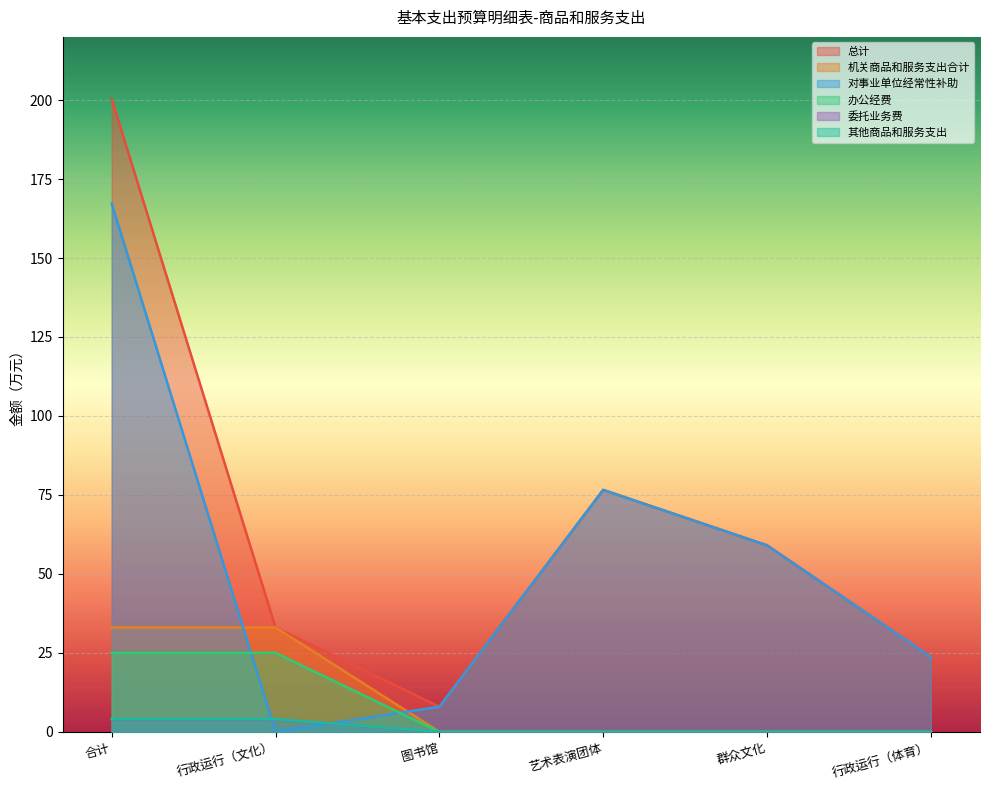

What is the difference between the 其他商品和服务支出 values at 行政运行（文化） and 艺术表演团体?

4.1